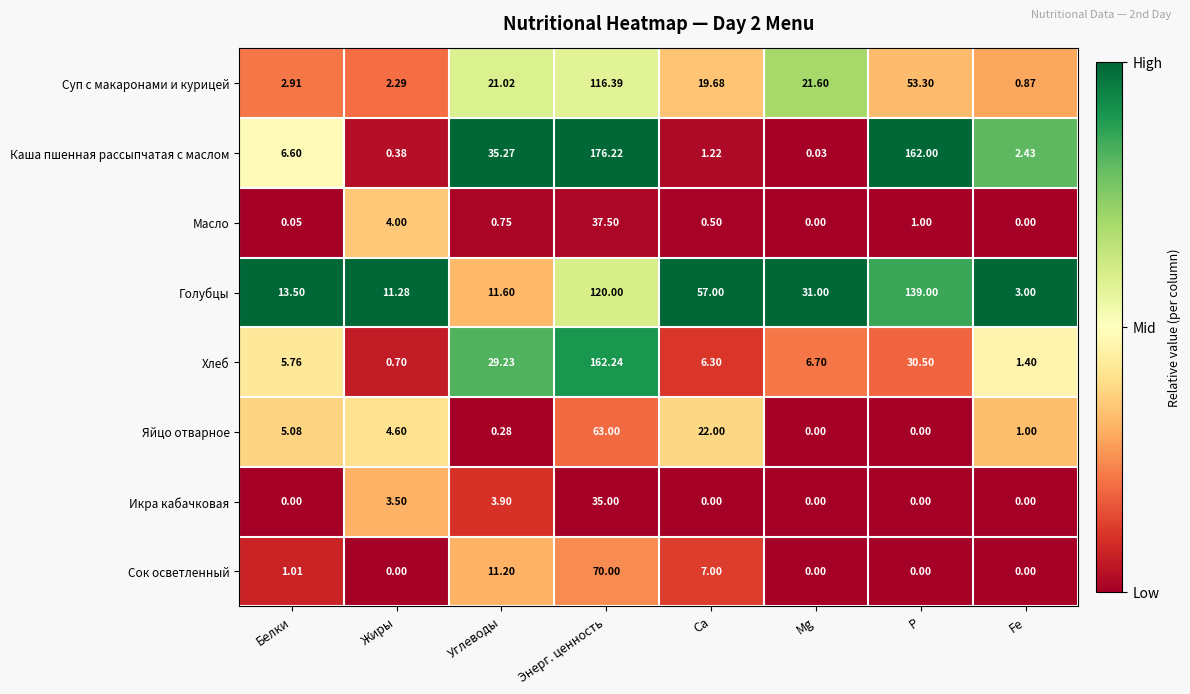

At which category is the sum across all series the highest?

Энерг. ценность